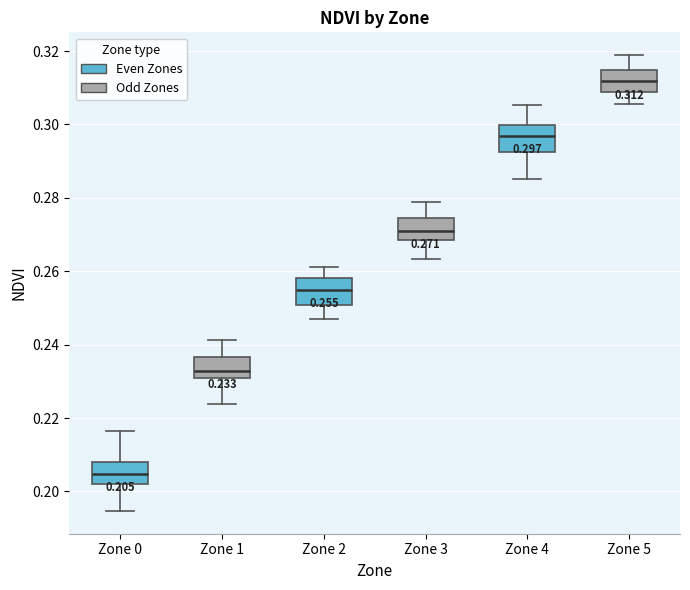

Which box's median line is the highest?

Zone 5